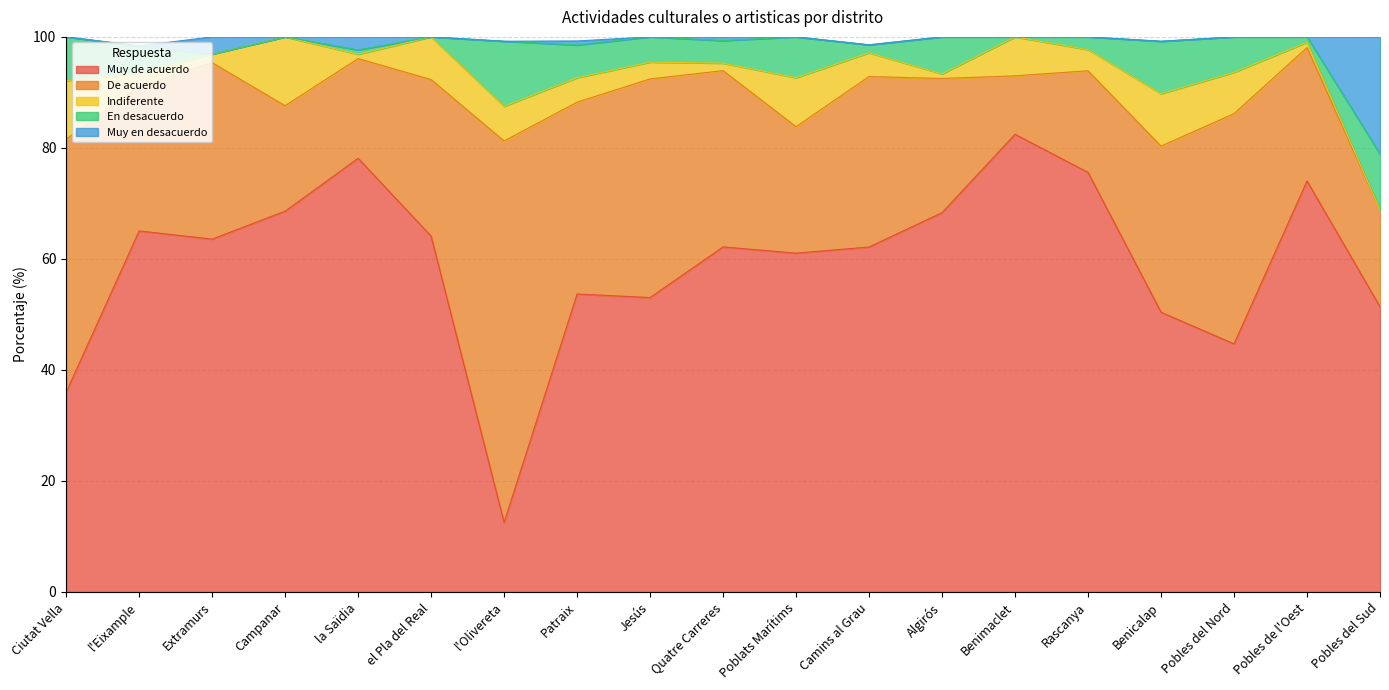

Which has a higher value, Jesús or Quatre Carreres?

Quatre Carreres